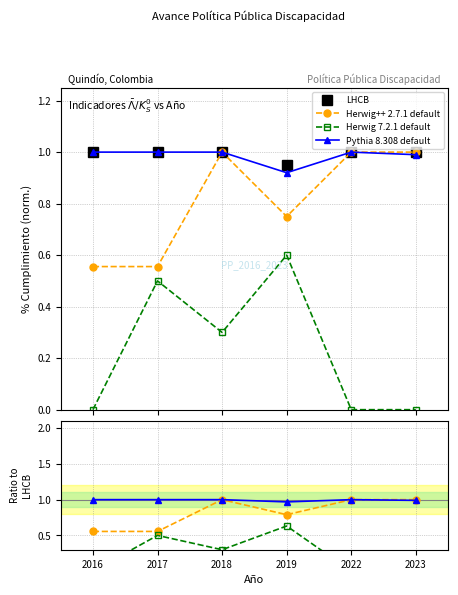

True or false: Herwig++ 2.7.1 default and Herwig 7.2.1 default cross at least once.

False